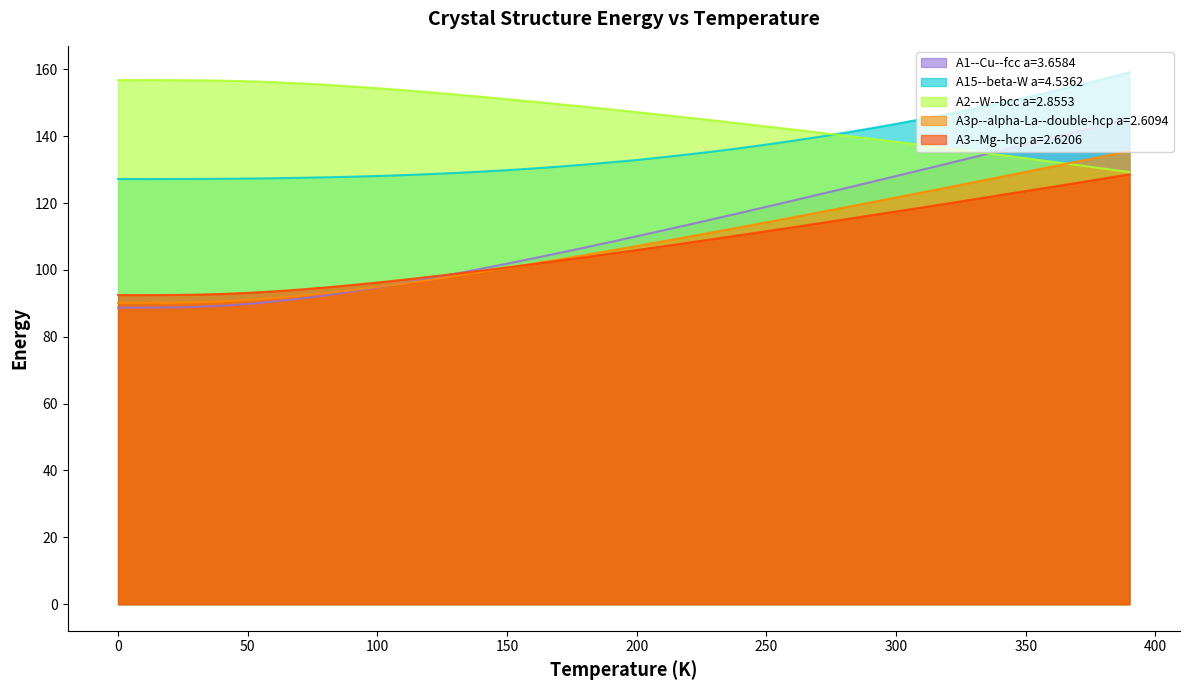

The value of A3--Mg--hcp a=2.6206 at 150 is 100.8. True or false?

True